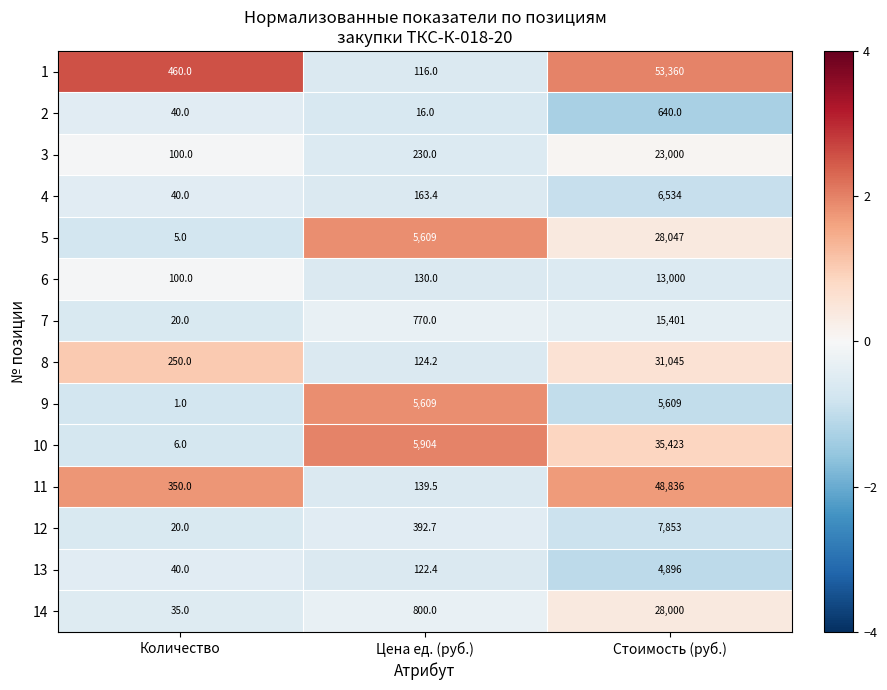

What is the smallest value displayed?

1.0